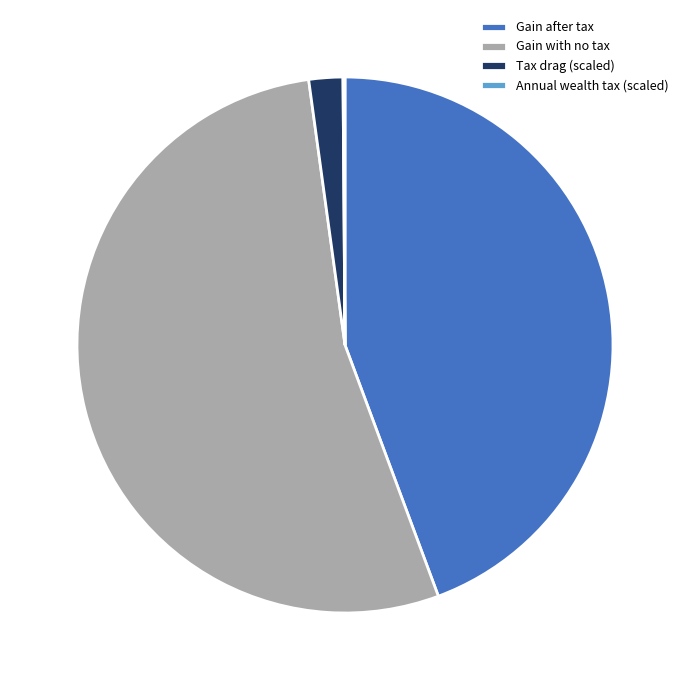

The Gain after tax slice represents 44% of the pie. True or false?

True